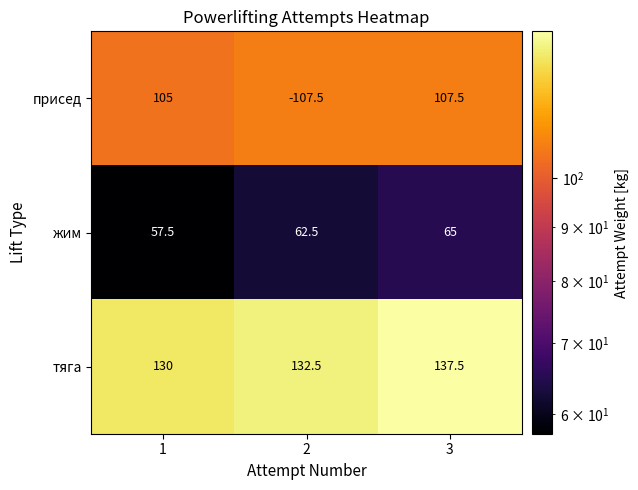

What is the difference between the жим values at 1 and 3?

7.5